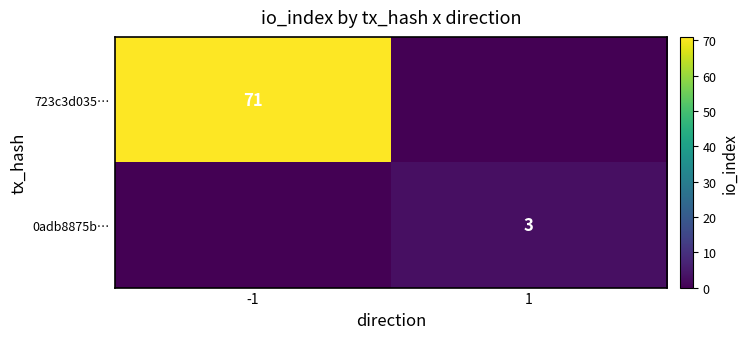

The 723c3d035… series shows 71 at -1. True or false?

True